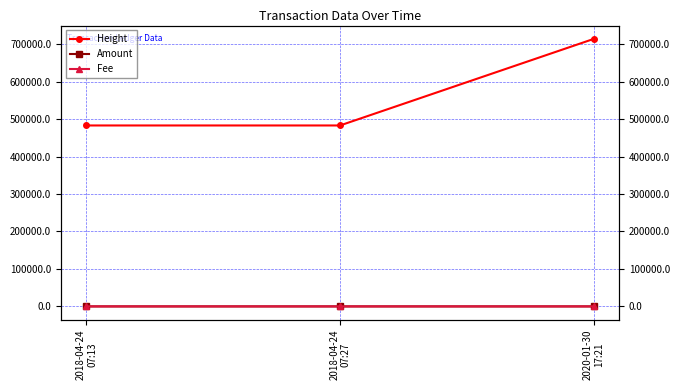

Rank the categories by Height value from lowest to highest.

2018-04-24
07:13, 2018-04-24
07:27, 2020-01-30
17:21